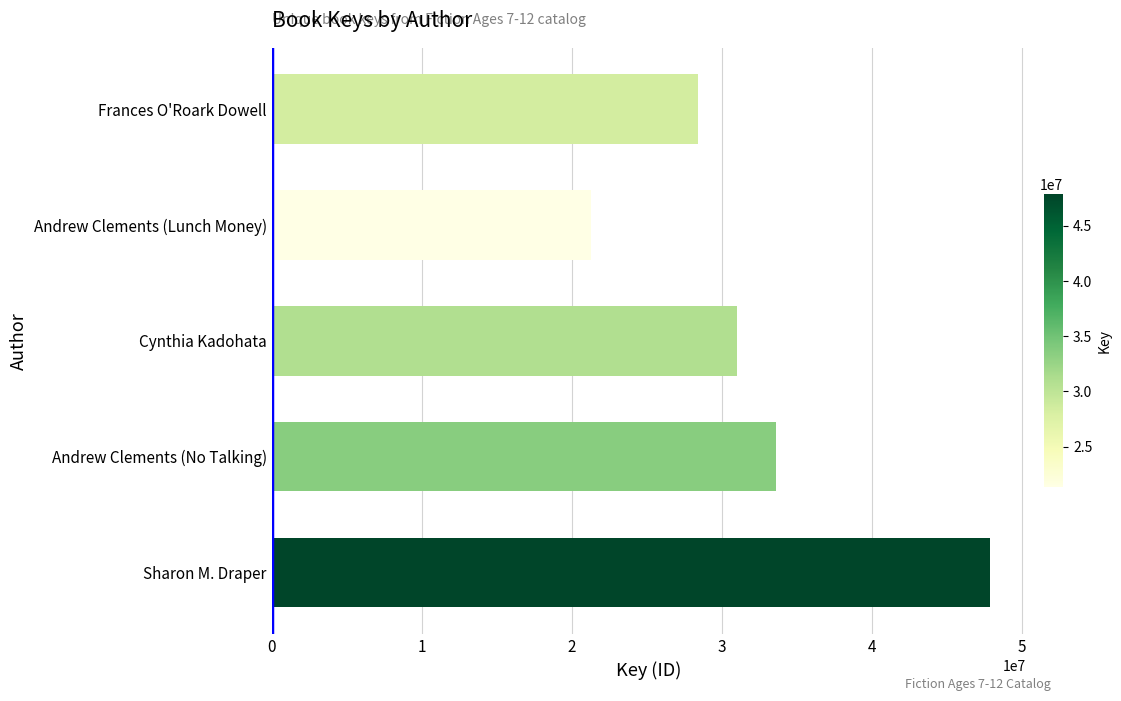

Does the chart contain any negative values?

No